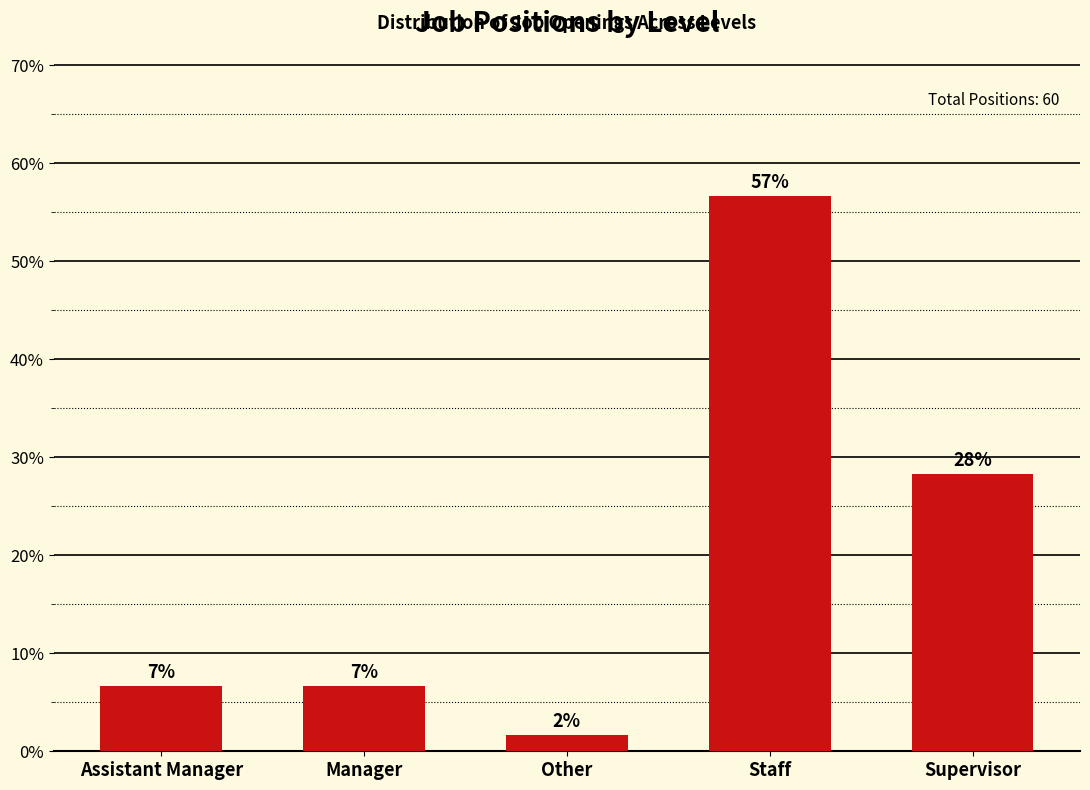

What is the value of the 1st bar from the left?

6.7